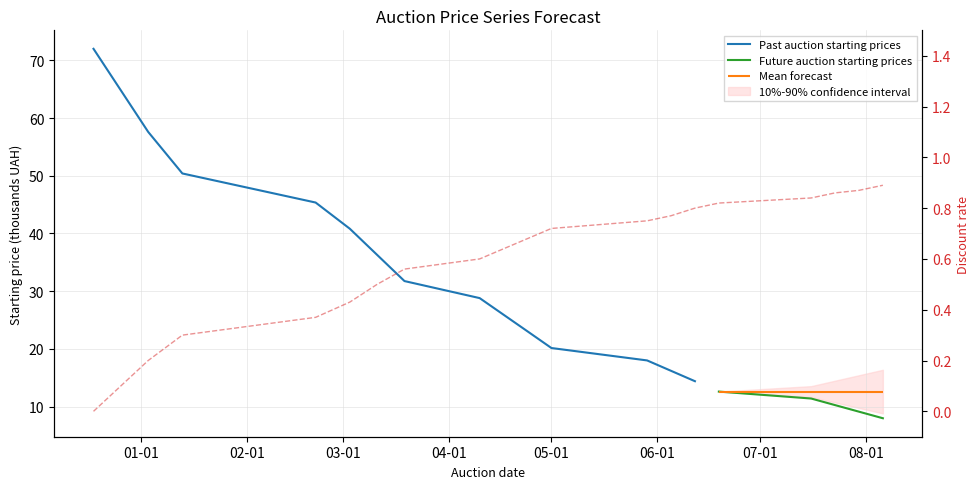

List the labels in order of value, largest first.

2025-08-06, 2025-07-30, 2025-07-23, 2025-07-16, 2025-06-19, 2025-06-12, 2025-06-05, 2025-05-29, 2025-05-01, 2025-04-24, 2025-04-17, 2025-04-10, 2025-03-19, 2025-03-11, 2025-03-03, 2025-02-21, 2025-01-13, 2025-01-03, 2024-12-26, 2024-12-18